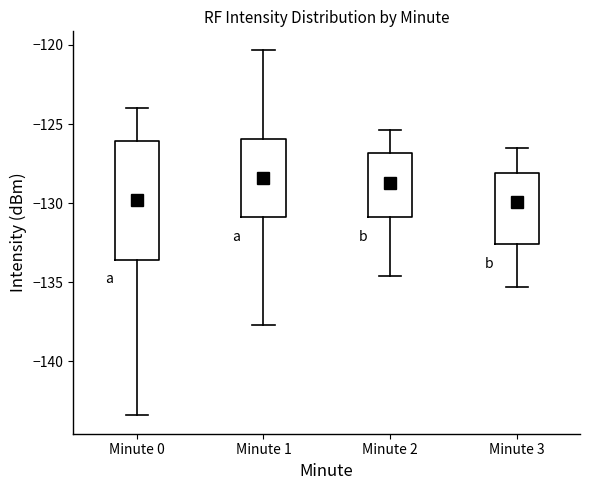

Where is the lower edge of the box for Minute 2 on the y-axis? The values are not printed on the chart, so give them approximately, as read against the axis.

-131.0